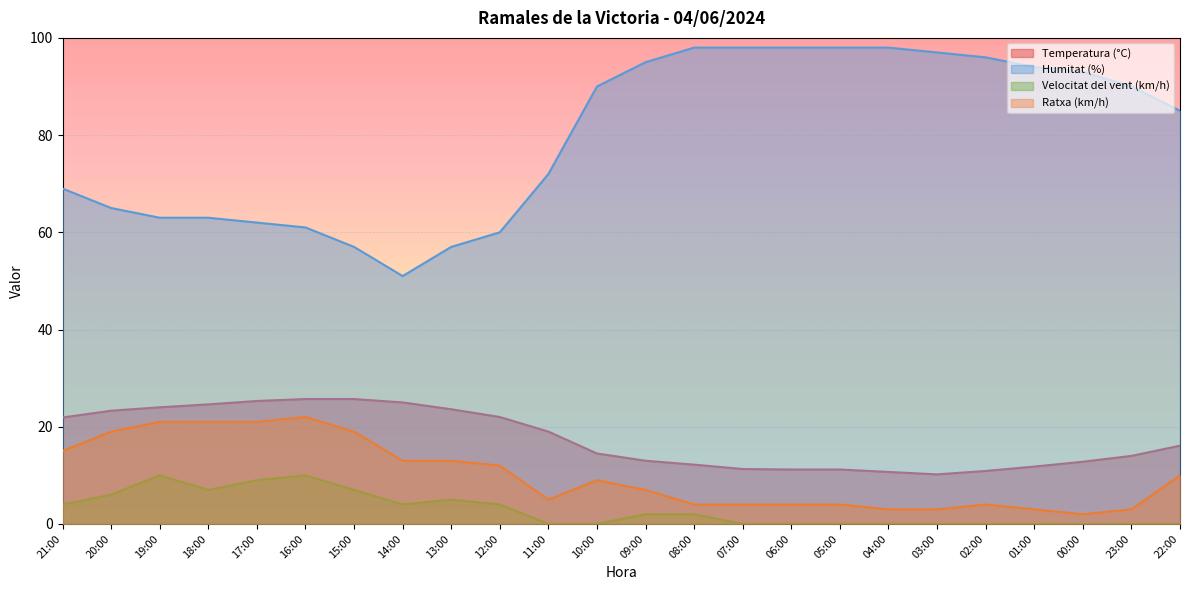

True or false: Ratxa (km/h) and Humitat (%) cross at least once.

False